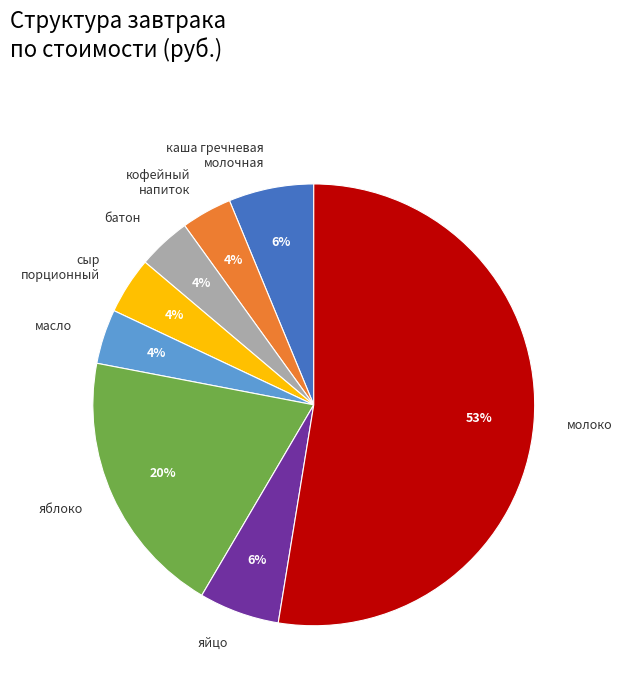

To the nearest percent, what percentage of the pie is сыр порционный?

4%